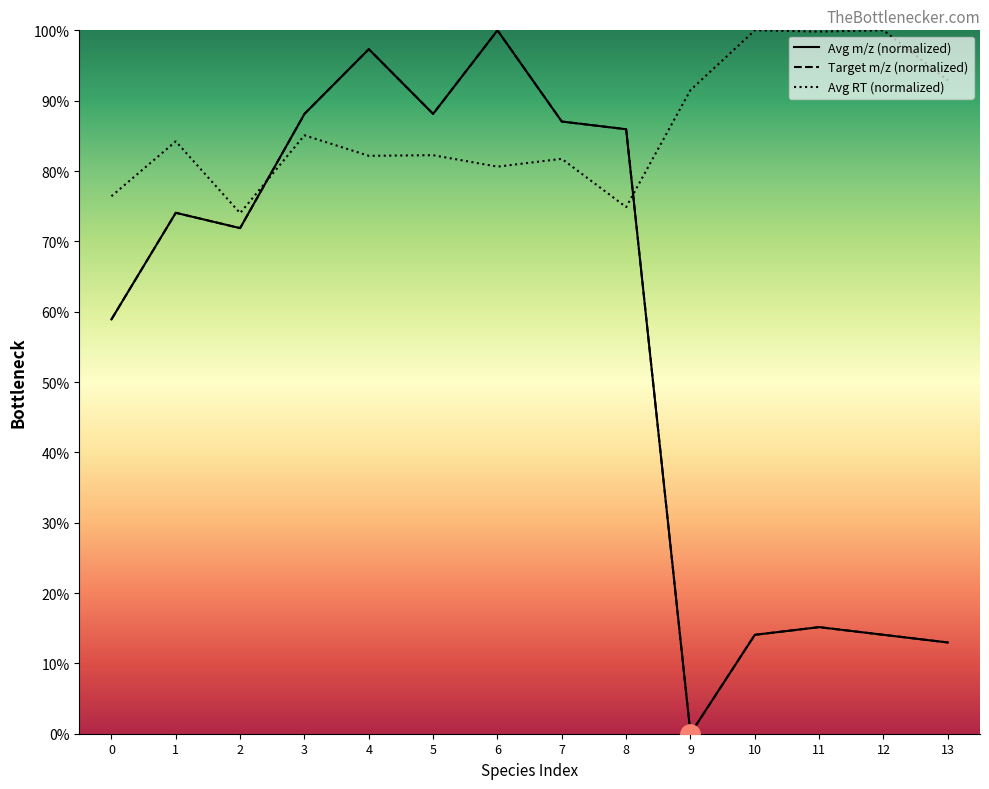

Which series ends up on top after the final intersection of Avg m/z (normalized) and Avg RT (normalized)?

Avg RT (normalized)